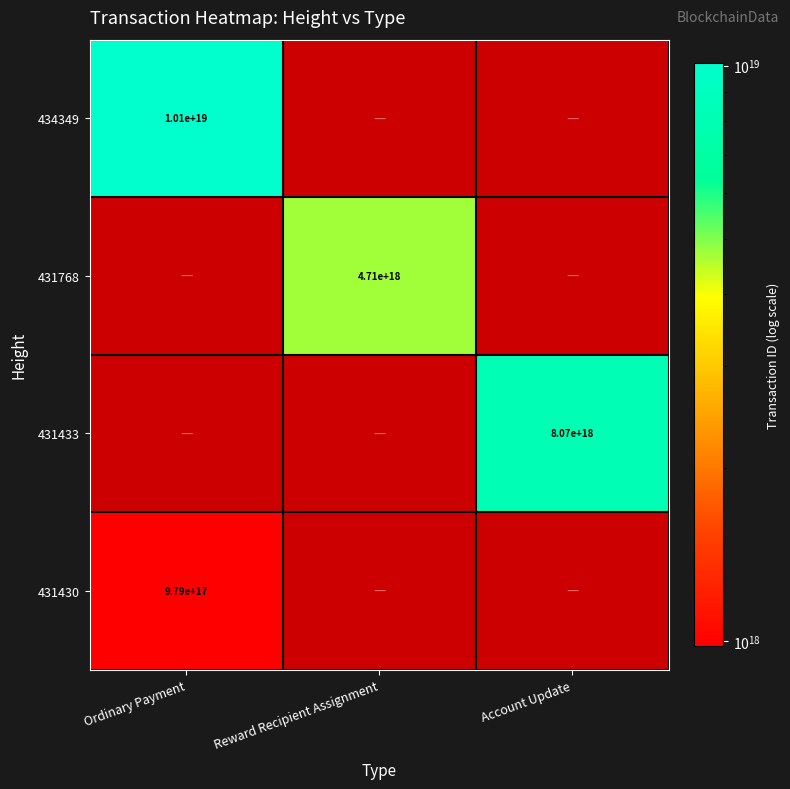

True or false: 434349 has a value of 10100000000000000000 at Ordinary Payment.

True